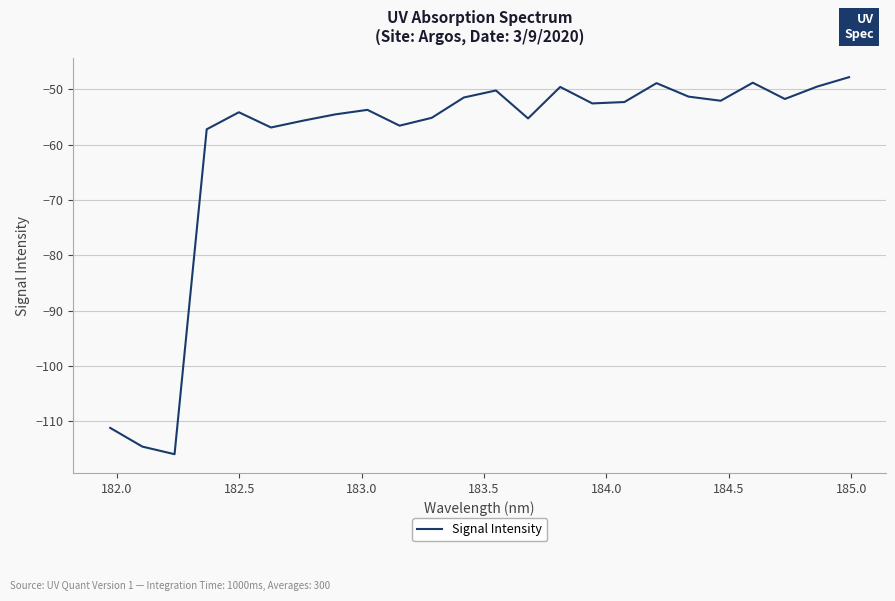

How many interior local peaks (higher than both neighbors) does the data have?

6